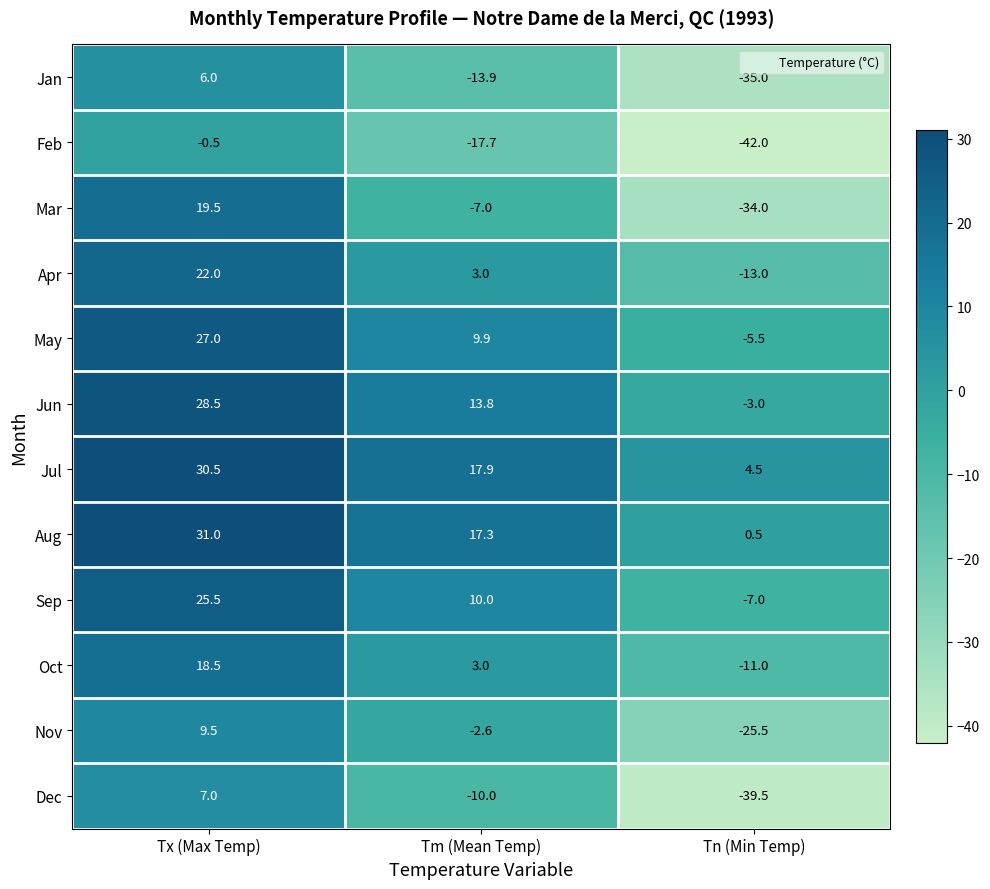

What is the difference between the maximum and minimum values in the Oct series?

29.5